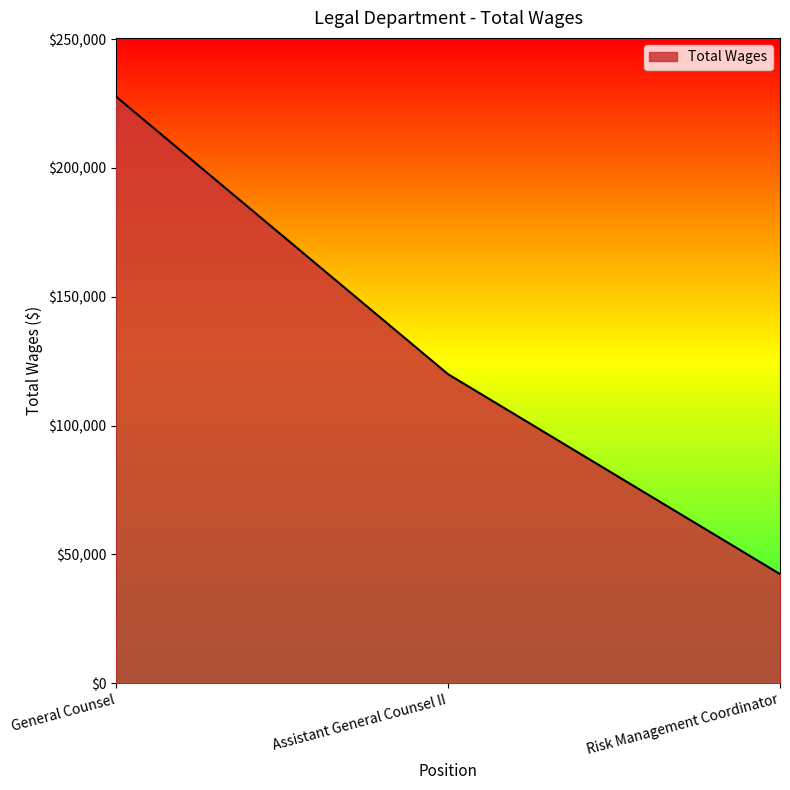

Between Assistant General Counsel II and General Counsel, which is larger?

General Counsel